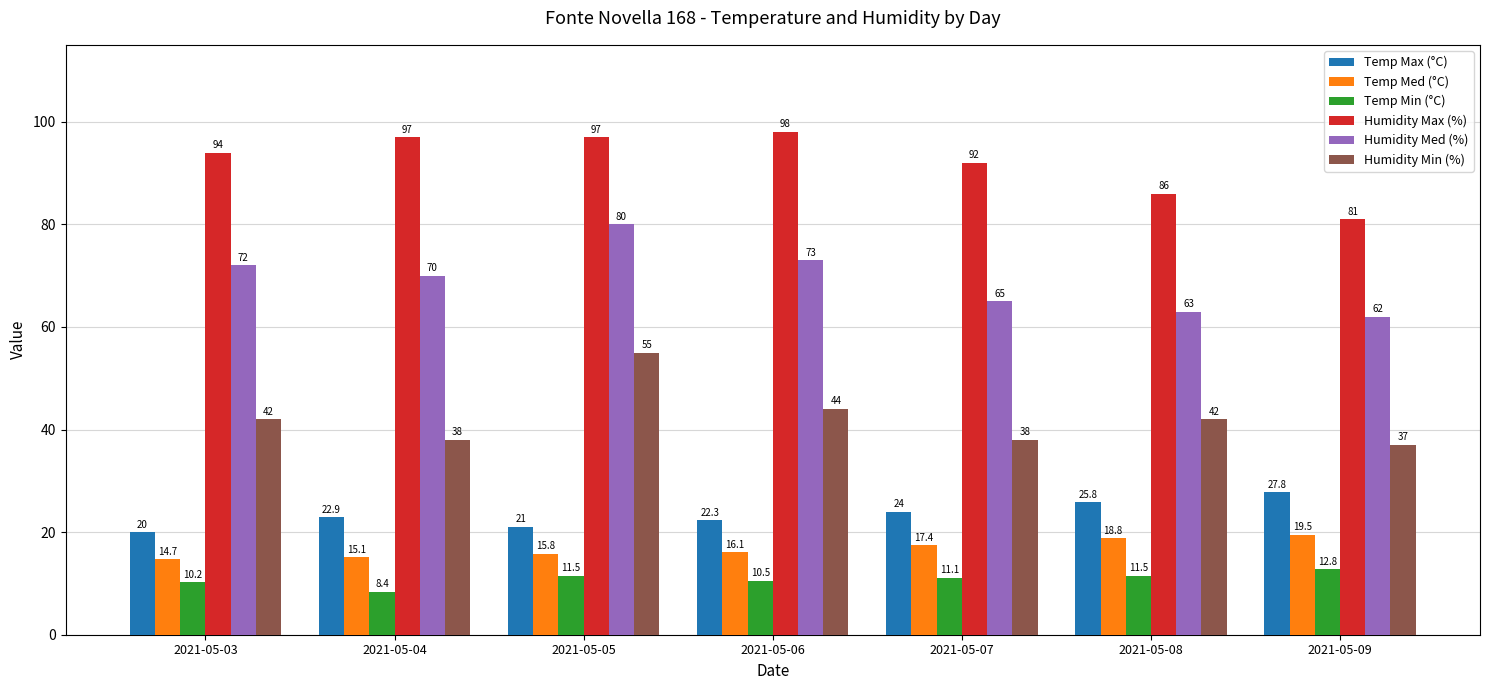

How many Temp Max (°C) values are between 21 and 25?

4